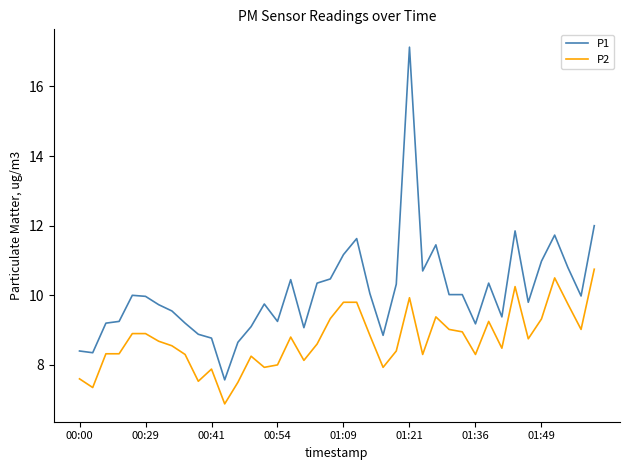

True or false: P2 and P1 cross at least once.

False